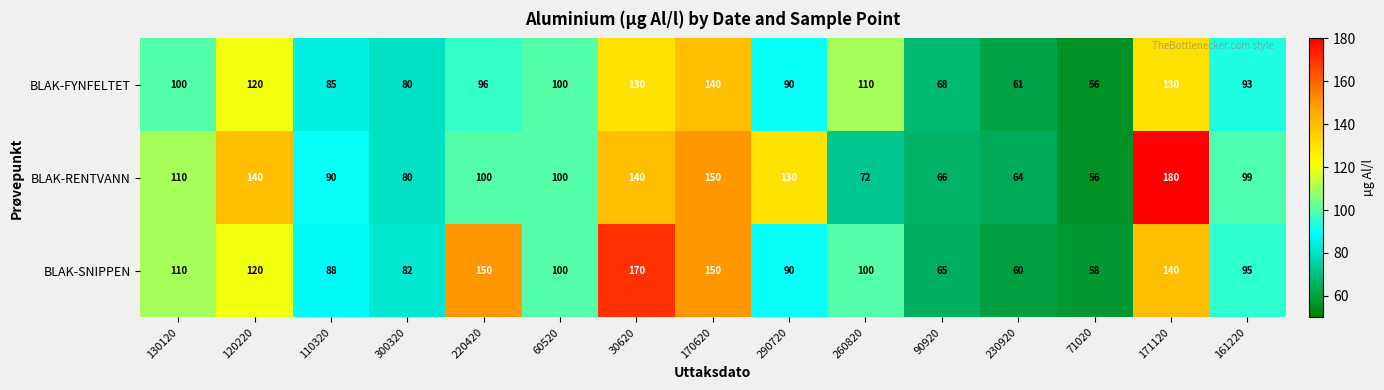

Is it true that BLAK-SNIPPEN equals 82 at 300320?

True